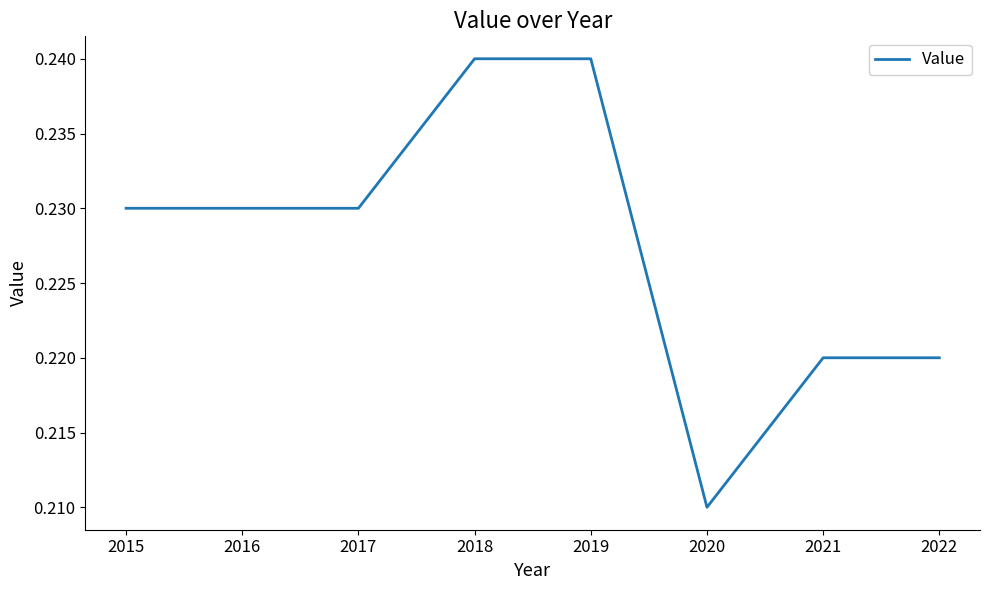

What is the sum of all values?

1.8